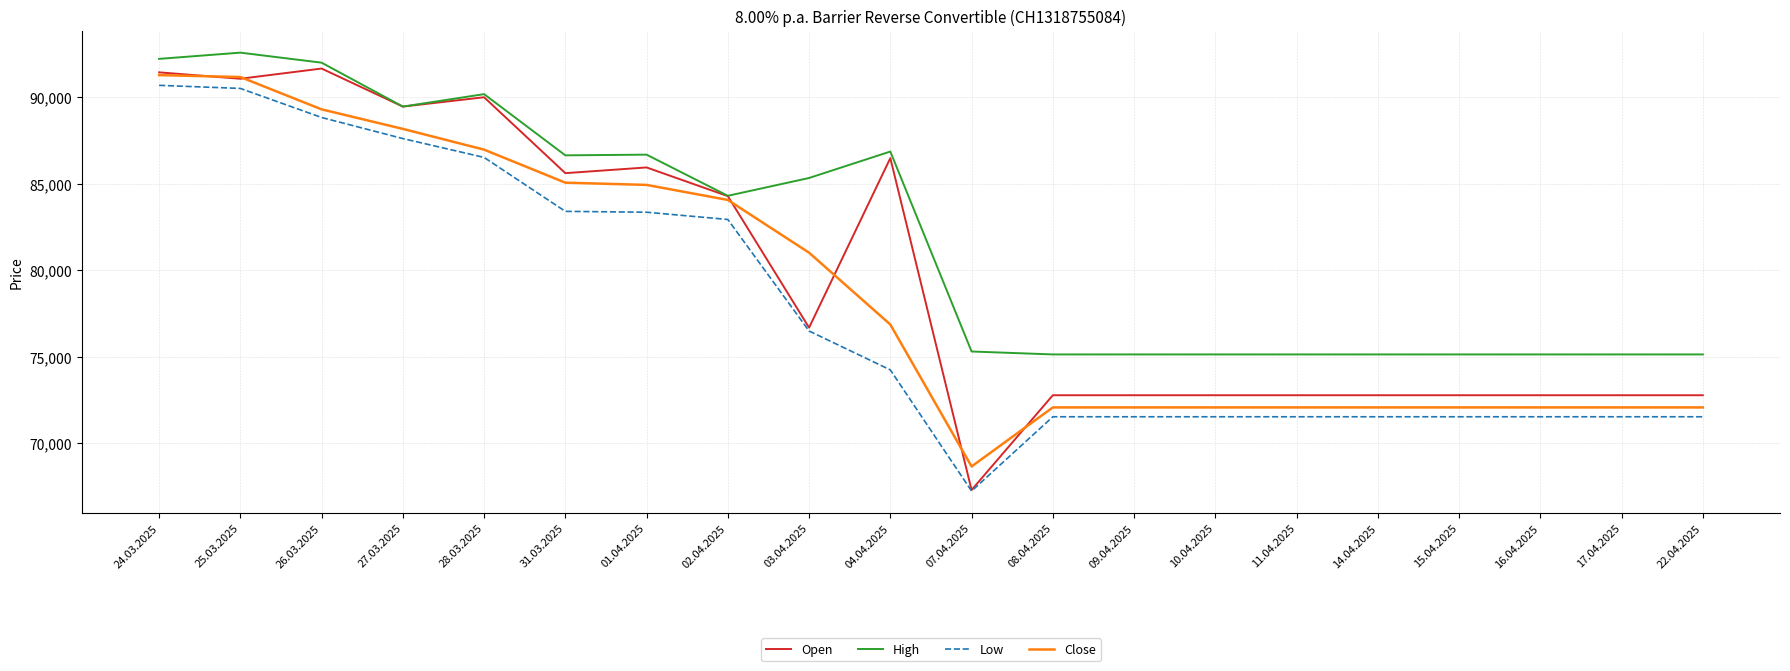

What position from the right is 03.04.2025?

12